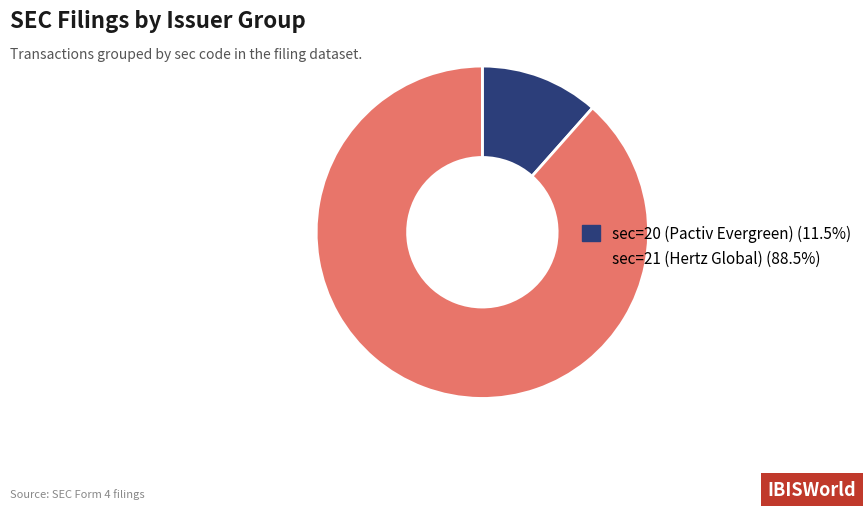

Between sec=21 (Hertz Global) and sec=20 (Pactiv Evergreen), which is larger?

sec=21 (Hertz Global)